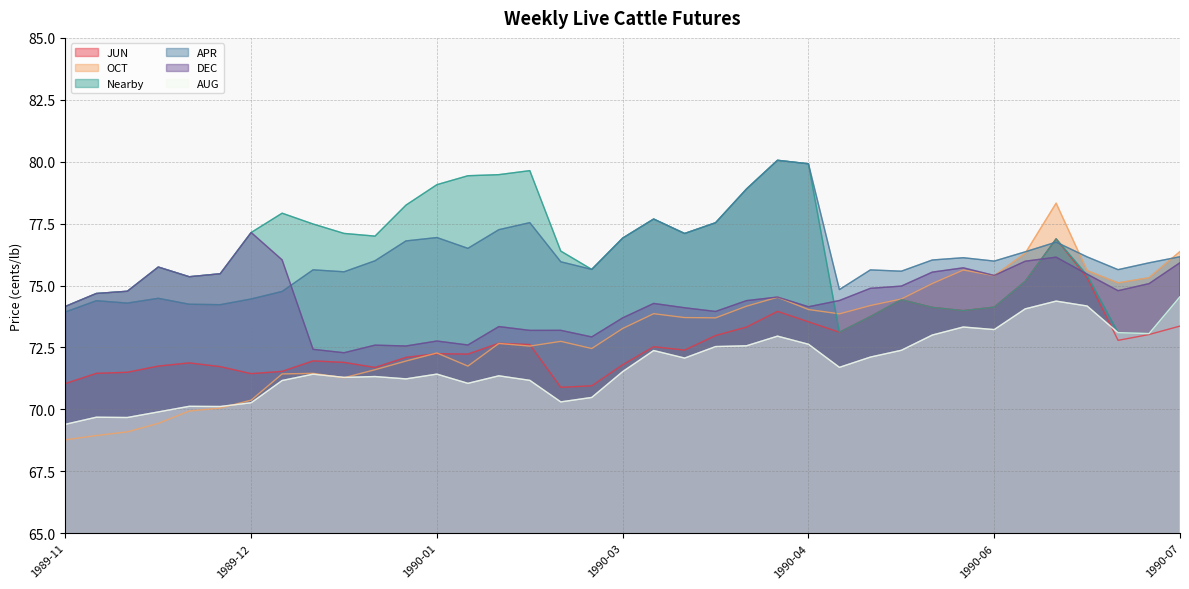

What is the value of the OCT point at the 12th from the left?

72.0